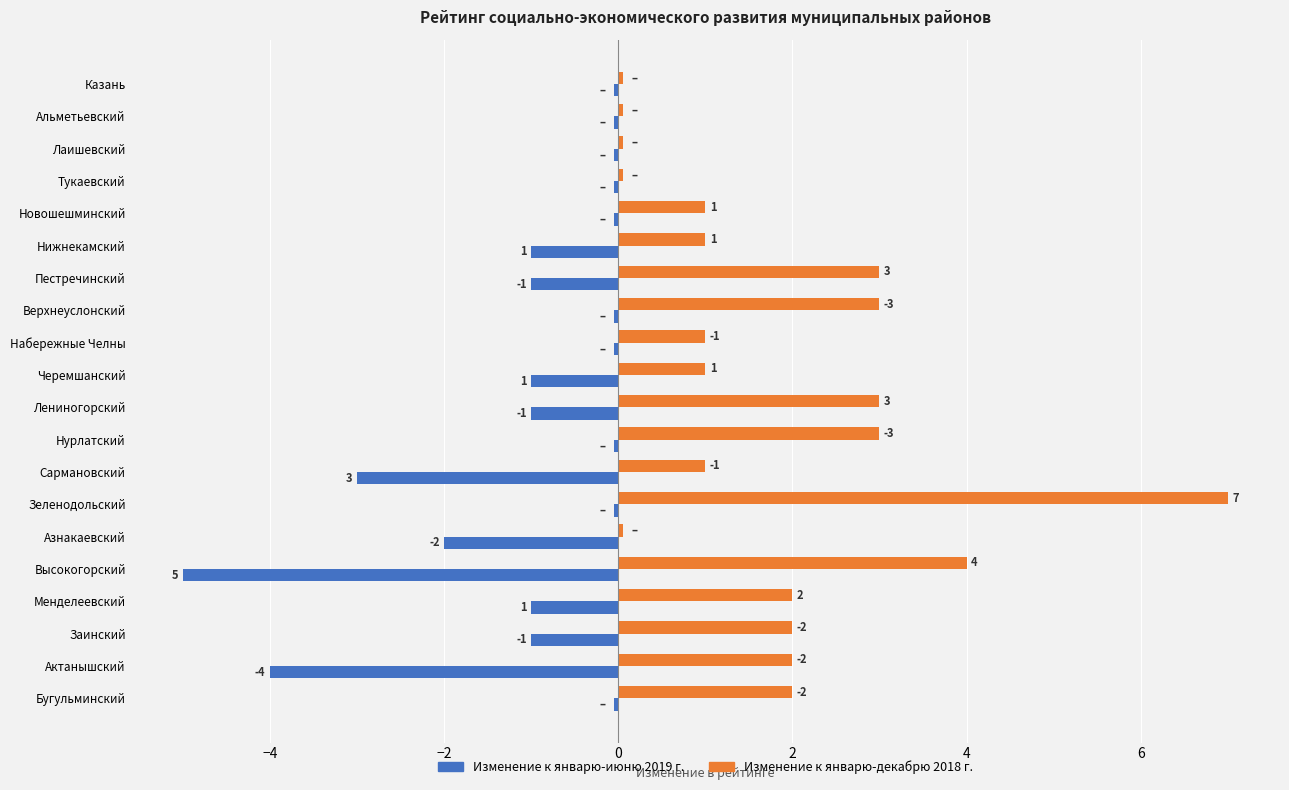

At how many categories does at least one series exceed 0?

20